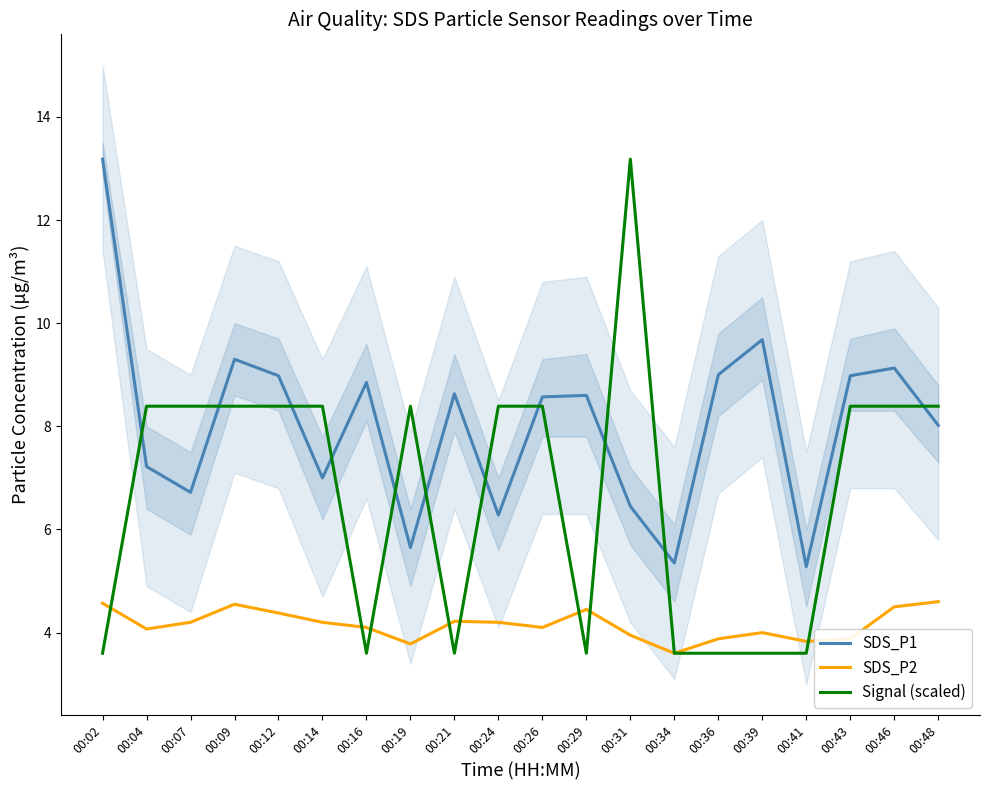

Is the value of Signal (scaled) at 00:31 greater than the value of SDS_P2 at 00:46?

Yes